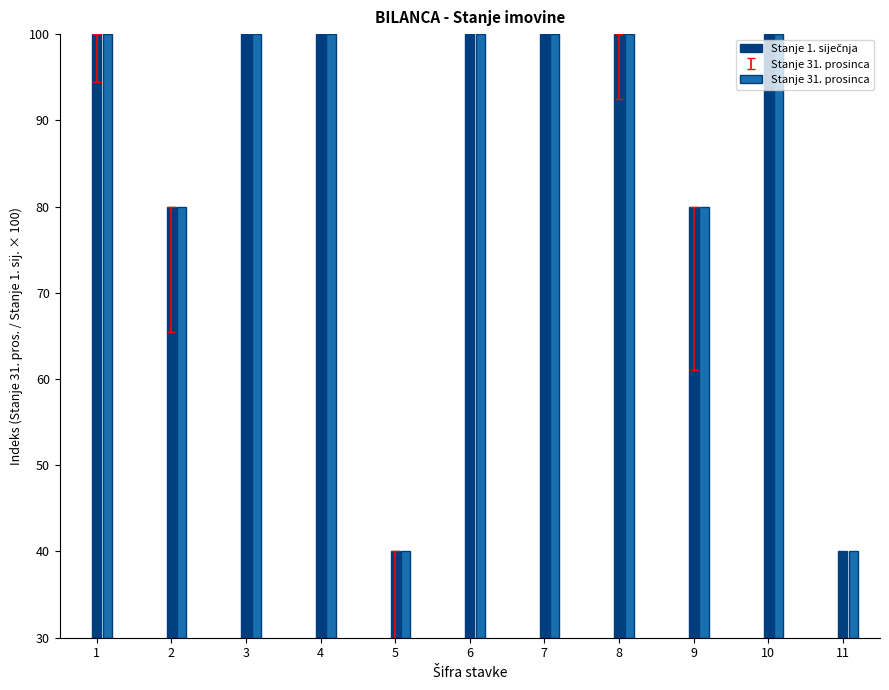

Rank the series by their maximum value, from lowest to highest.

Stanje 1. siječnja, Stanje 31. prosinca